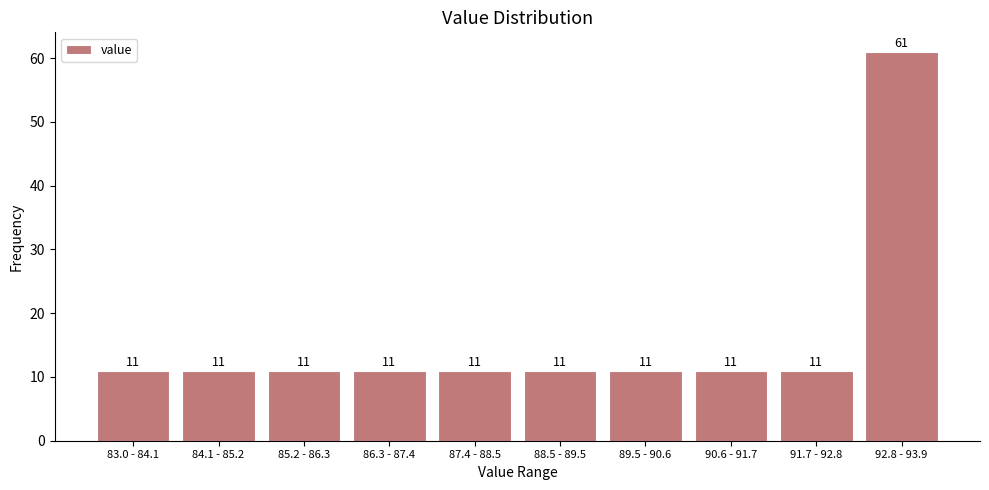

Reading left to right, extract all data points from this chart.

83.0 - 84.1=11	84.1 - 85.2=11	85.2 - 86.3=11	86.3 - 87.4=11	87.4 - 88.5=11	88.5 - 89.5=11	89.5 - 90.6=11	90.6 - 91.7=11	91.7 - 92.8=11	92.8 - 93.9=61